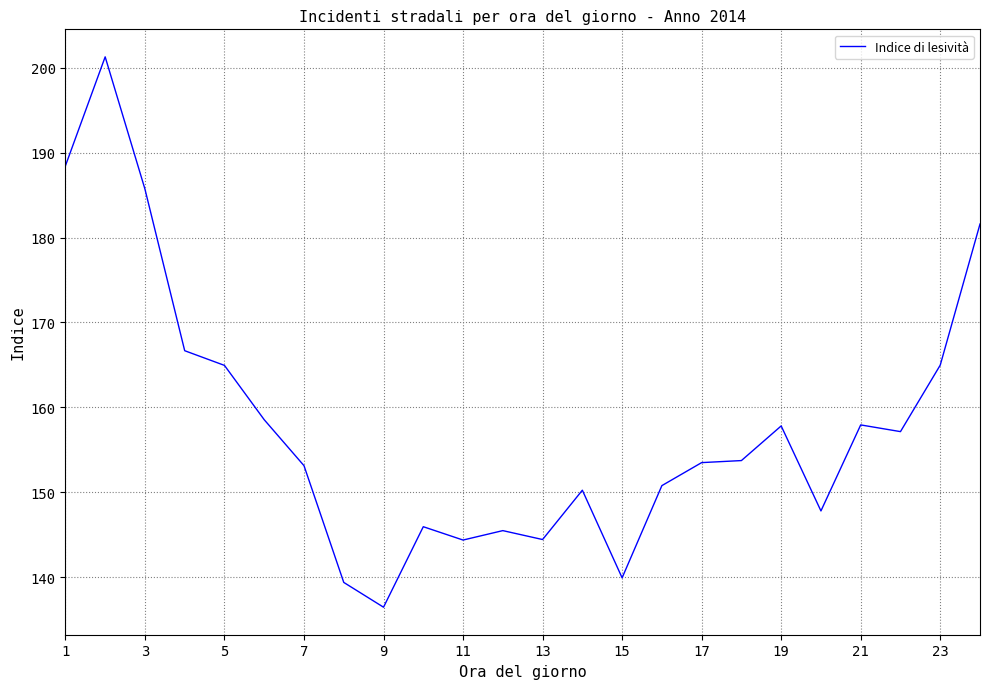

What is the difference between the maximum and minimum values?

64.8